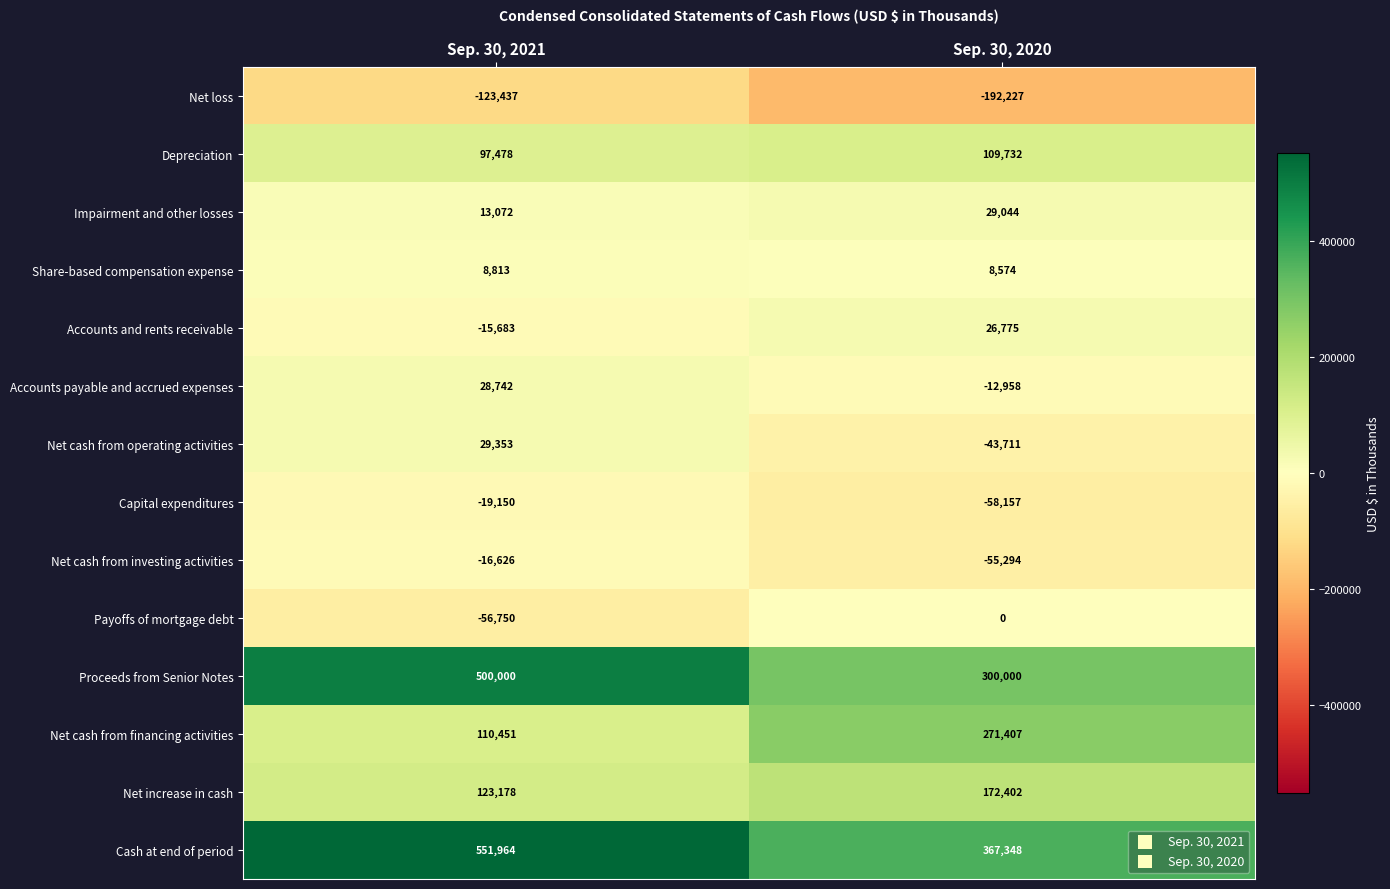

Read the Impairment and other losses value at Sep. 30, 2020, to the nearest 50.

29050